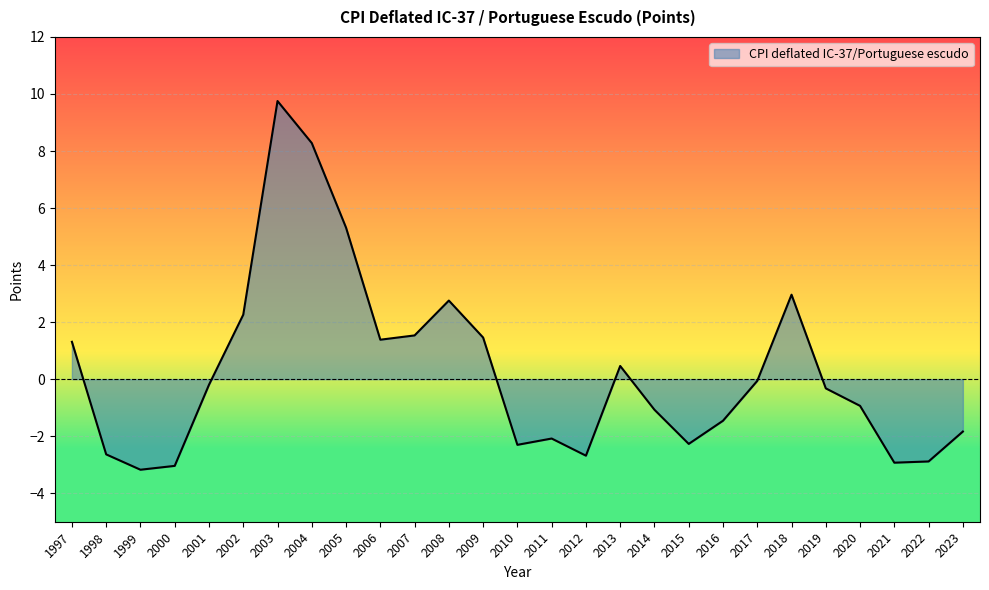

What is the greatest value displayed?

9.8